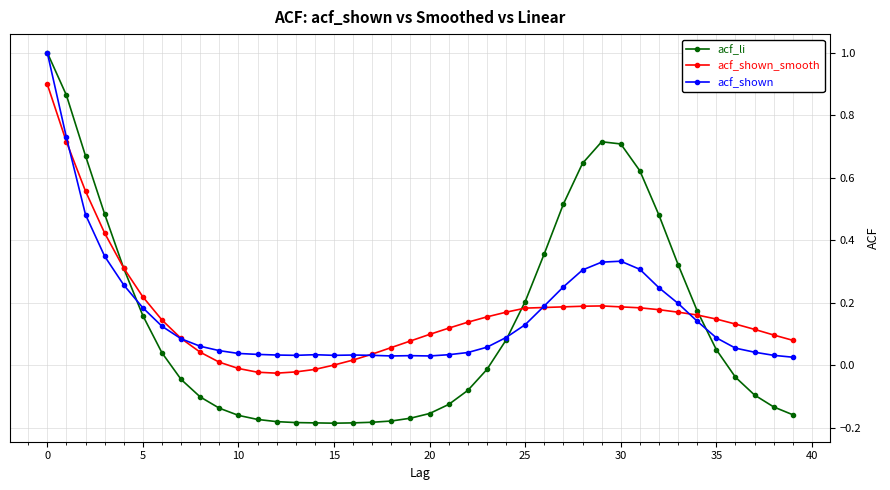

What is the difference between the maximum and minimum values in the acf_li series?

1.2